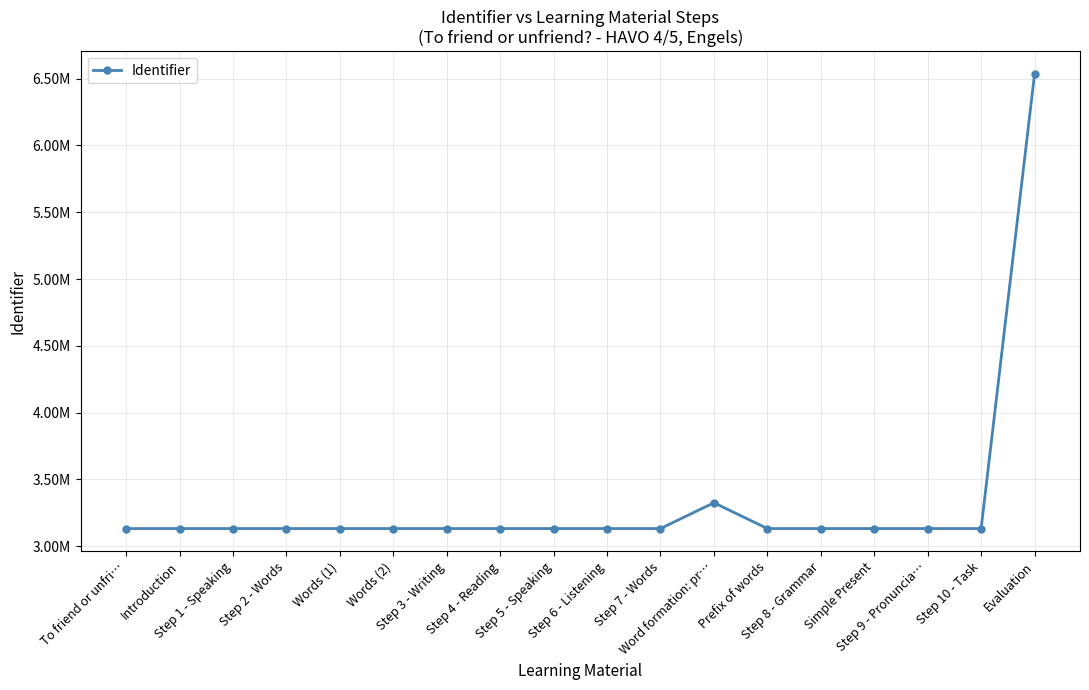

Reading left to right, what are all the values shown in this chart?

To friend or unfri…=3132227	Introduction=3132228	Step 1 - Speaking=3132230	Step 2 - Words=3132232	Words (1)=3132234	Words (2)=3132236	Step 3 - Writing=3132237	Step 4 - Reading=3132239	Step 5 - Speaking=3132242	Step 6 - Listening=3132244	Step 7 - Words=3132246	Word formation: pr…=3325551	Prefix of words=3132248	Step 8 - Grammar=3132250	Simple Present=3132252	Step 9 - Pronuncia…=3132254	Step 10 - Task=3132256	Evaluation=6535532